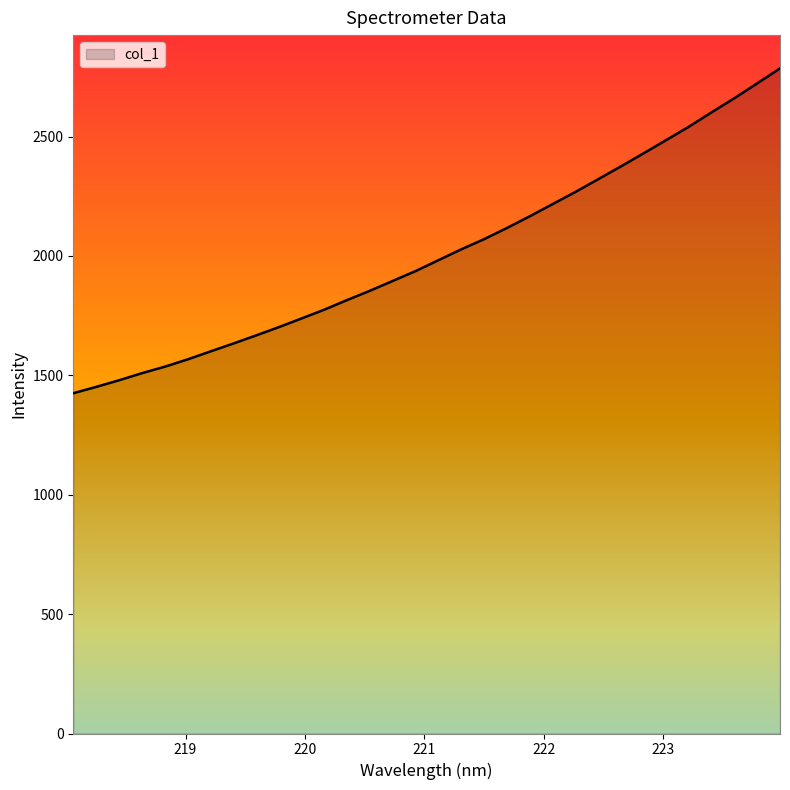

What is the greatest value displayed?

2785.8